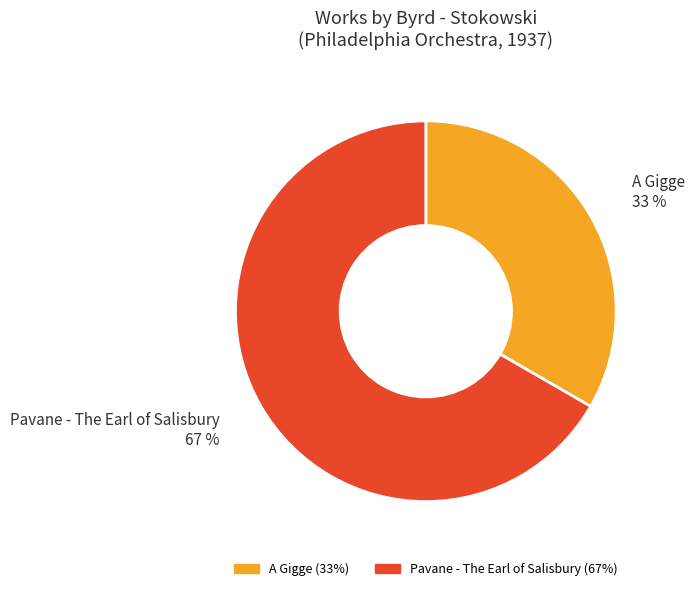

Which category has the biggest portion of the pie?

Pavane - The Earl of Salisbury